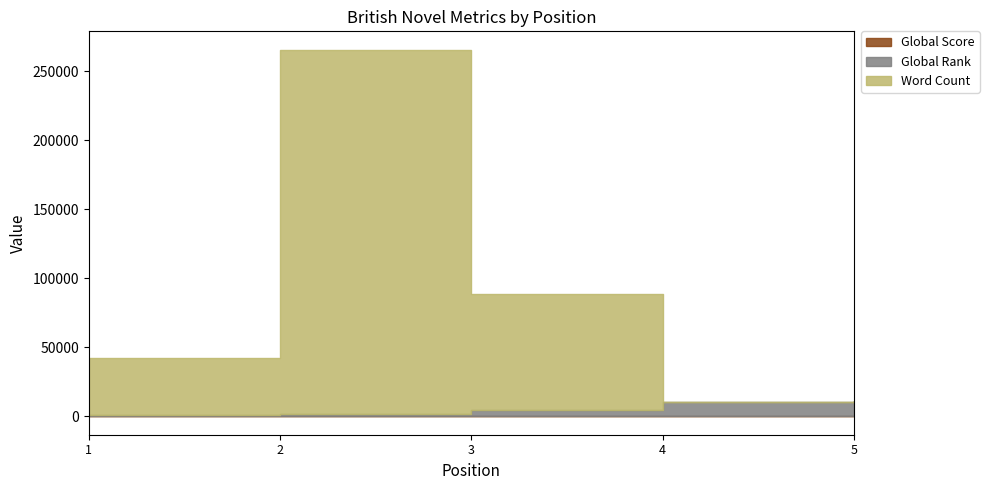

True or false: Global Rank and Global Score intersect in this chart.

False